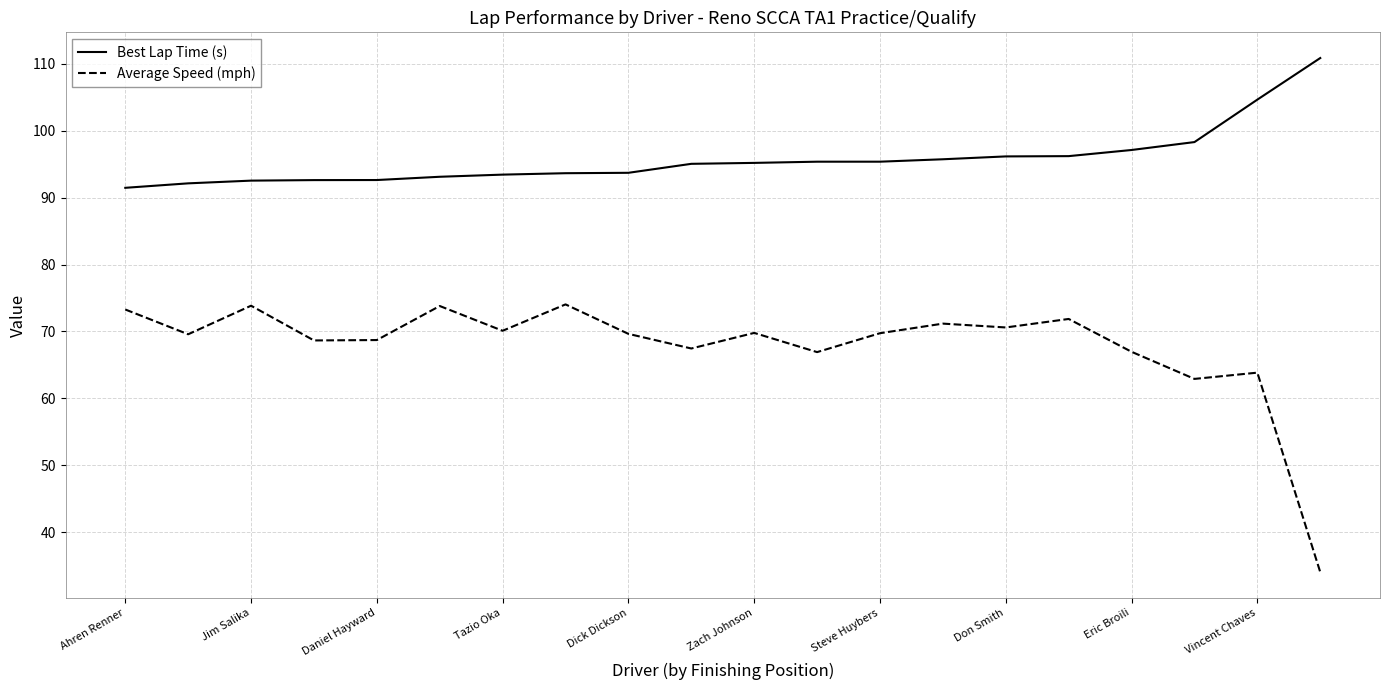

True or false: Average Speed (mph) and Best Lap Time (s) intersect in this chart.

False